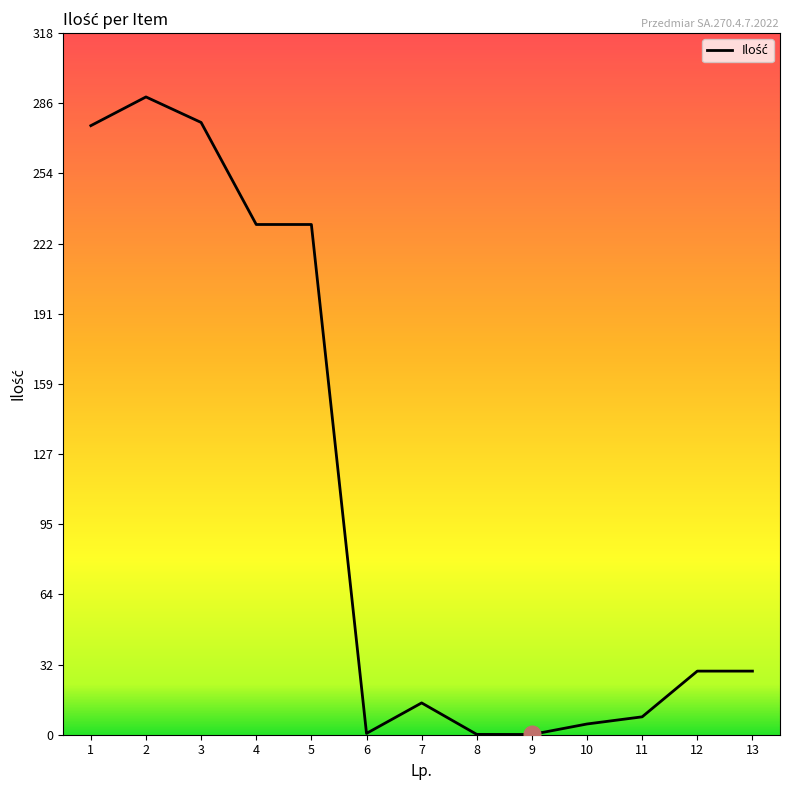

What is the maximum value shown in the chart?

288.8